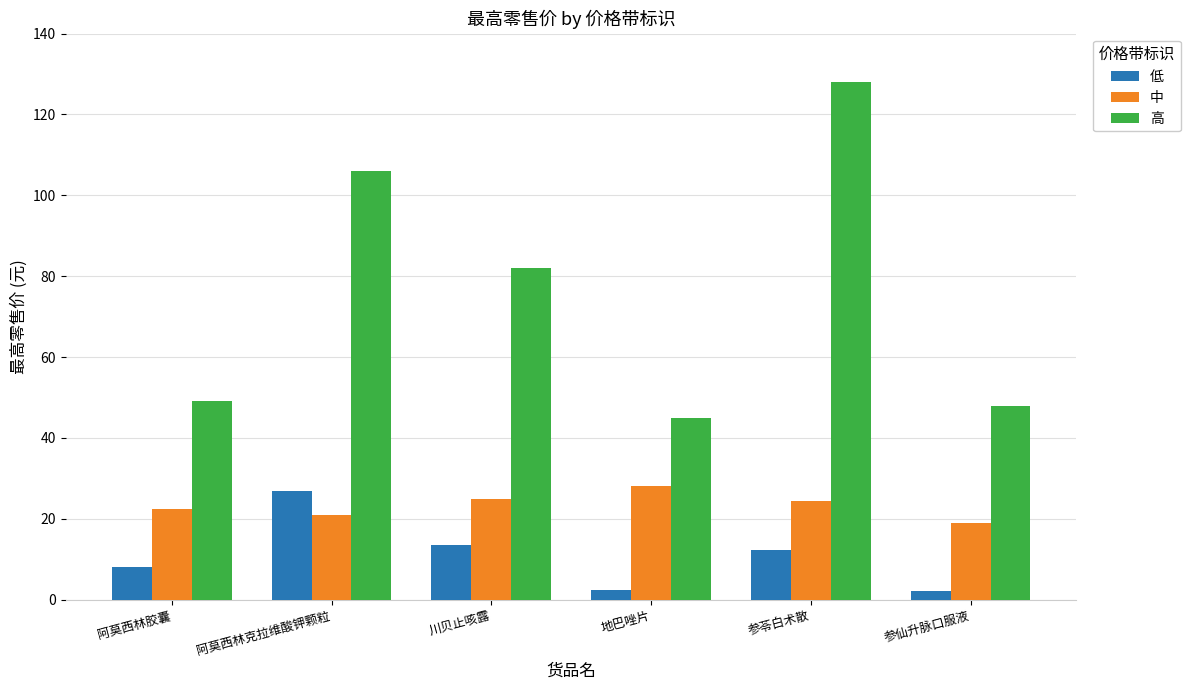

What is the highest value of the 低 series?

26.8